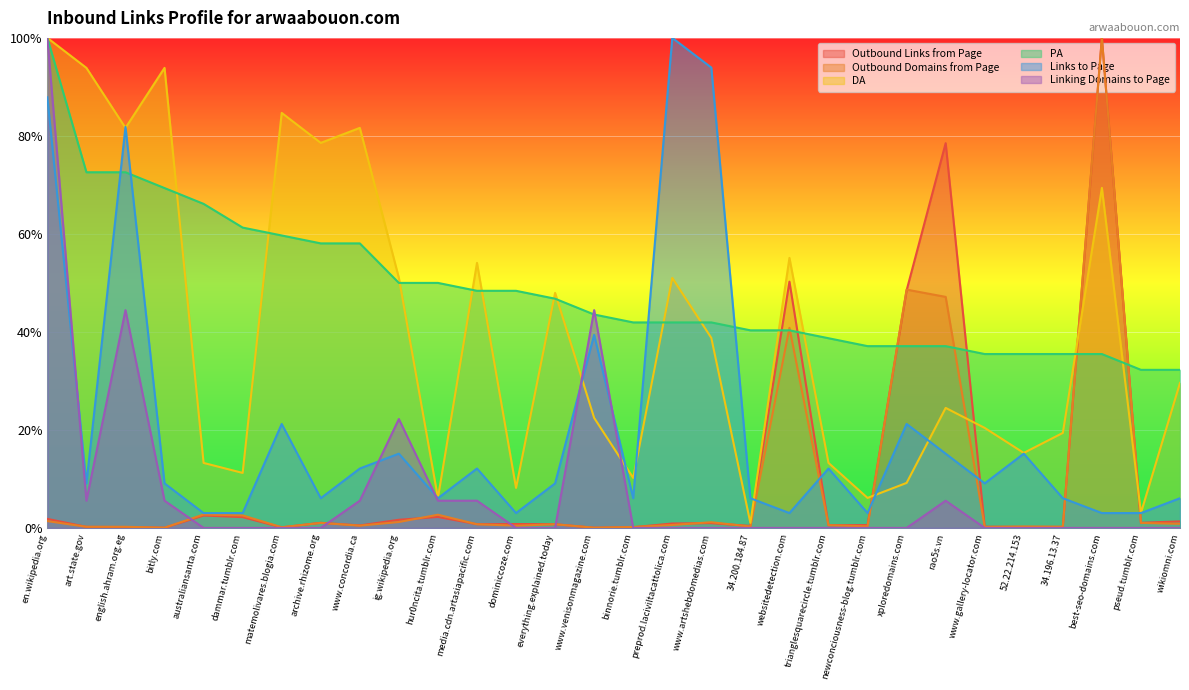

What is the maximum value for PA?

100.0